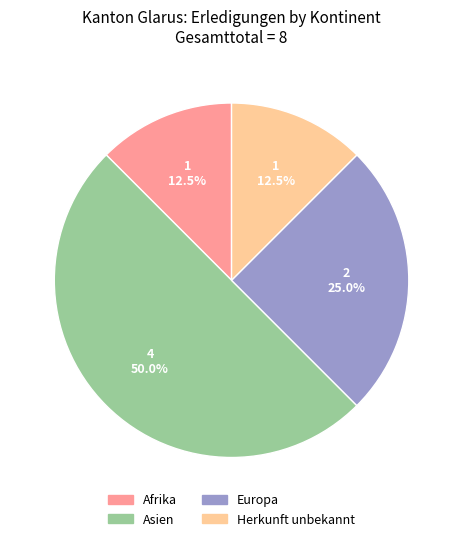

To the nearest percent, what is the combined percentage of Asien and Europa?

75%